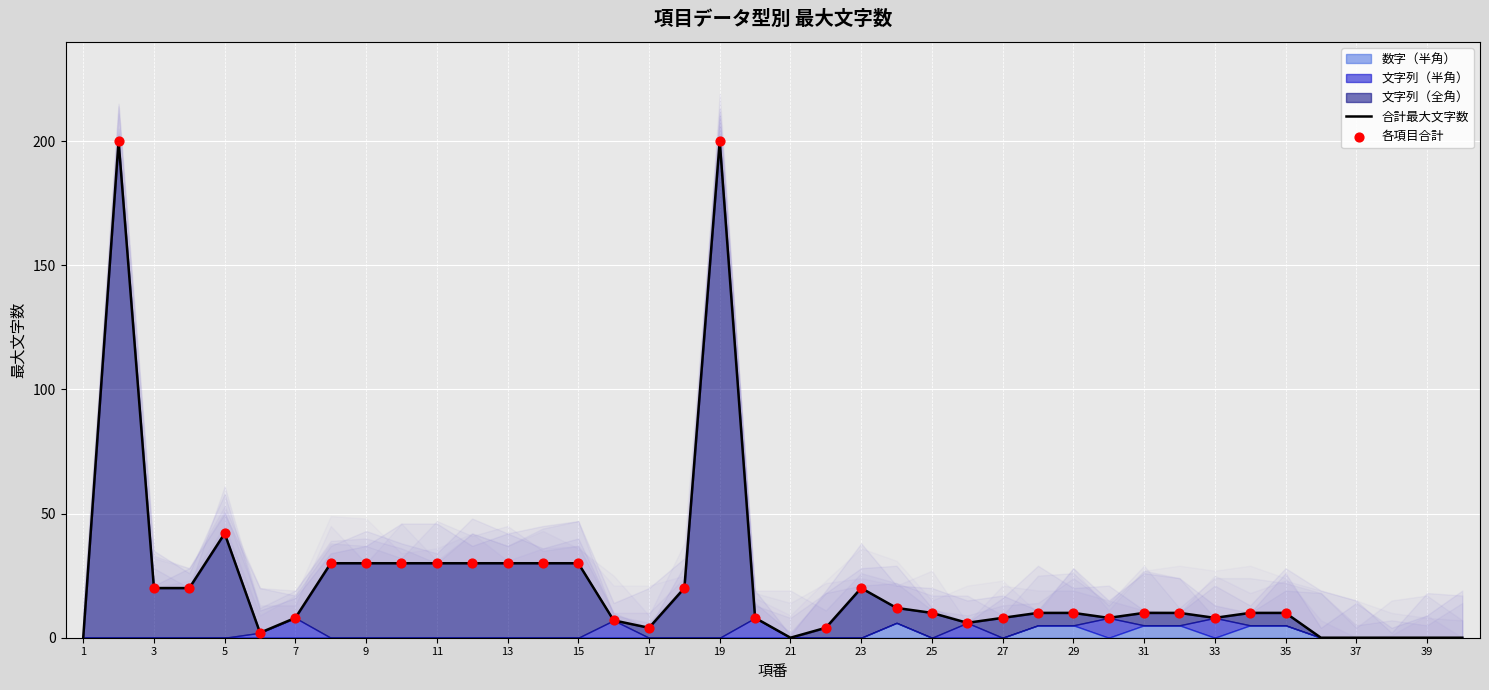

Which series has the largest total across all categories?

文字列（全角）